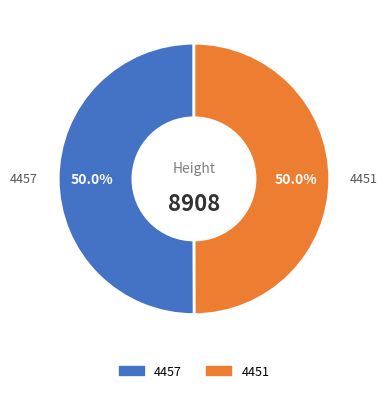

Approximately how many times larger is the value at 4457 compared to 4451?

1.0